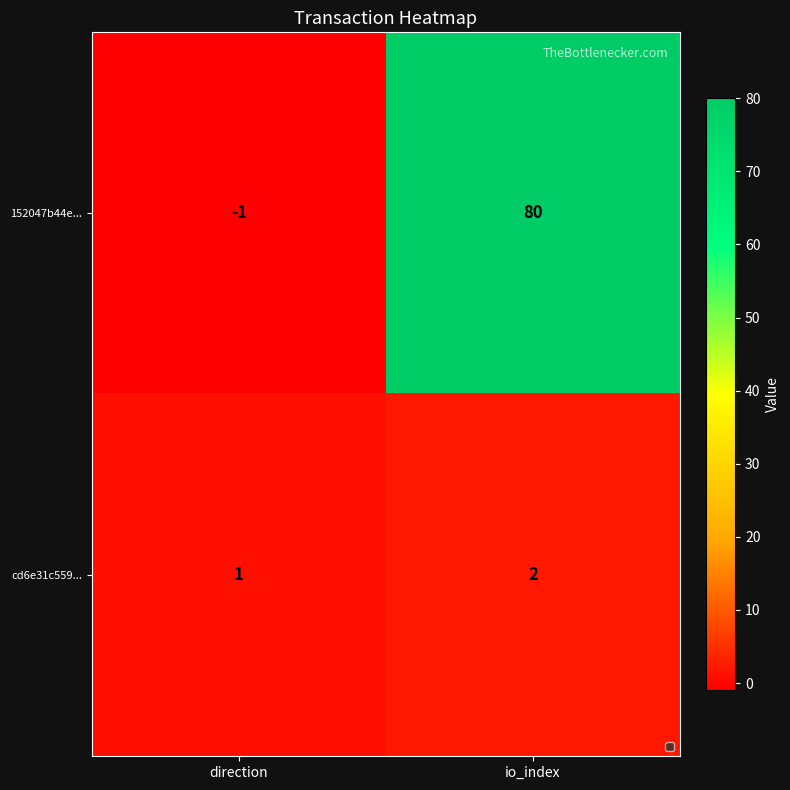

Reading right to left, list all the values displayed in this chart.

152047b44e...: 80	-1
cd6e31c559...: 2	1